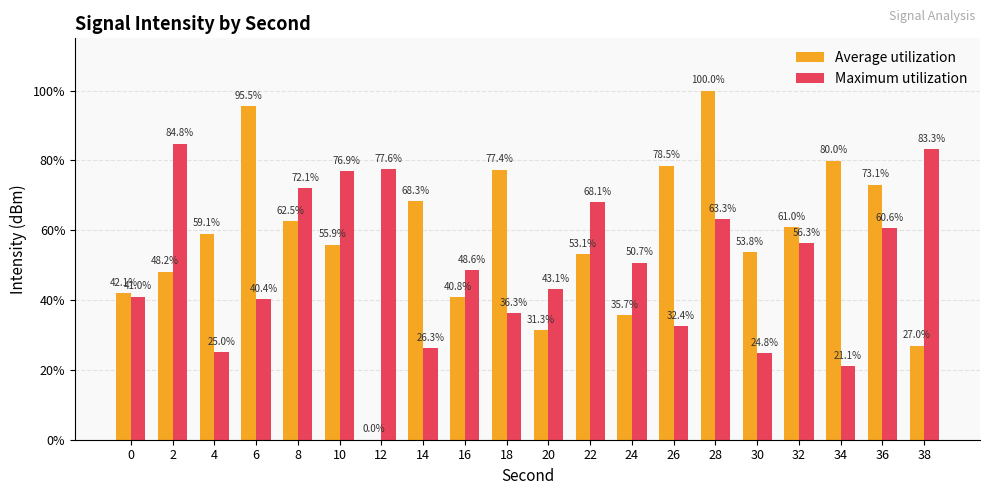

Are the bars horizontal?

No